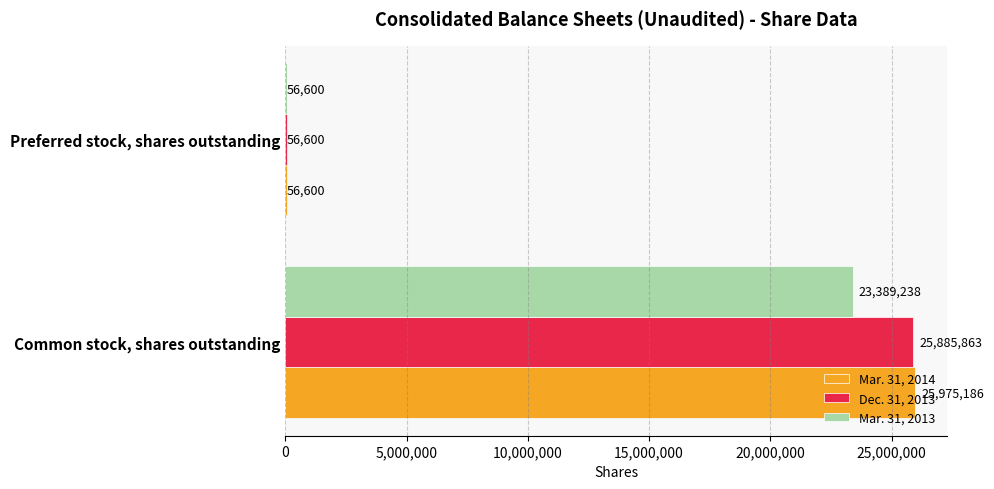

What is the sum of all Dec. 31, 2013 values?

25942463